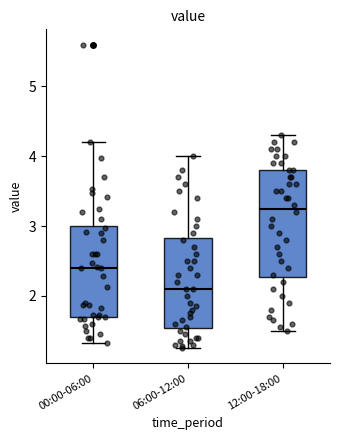

Which box's median line is the highest?

12:00-18:00